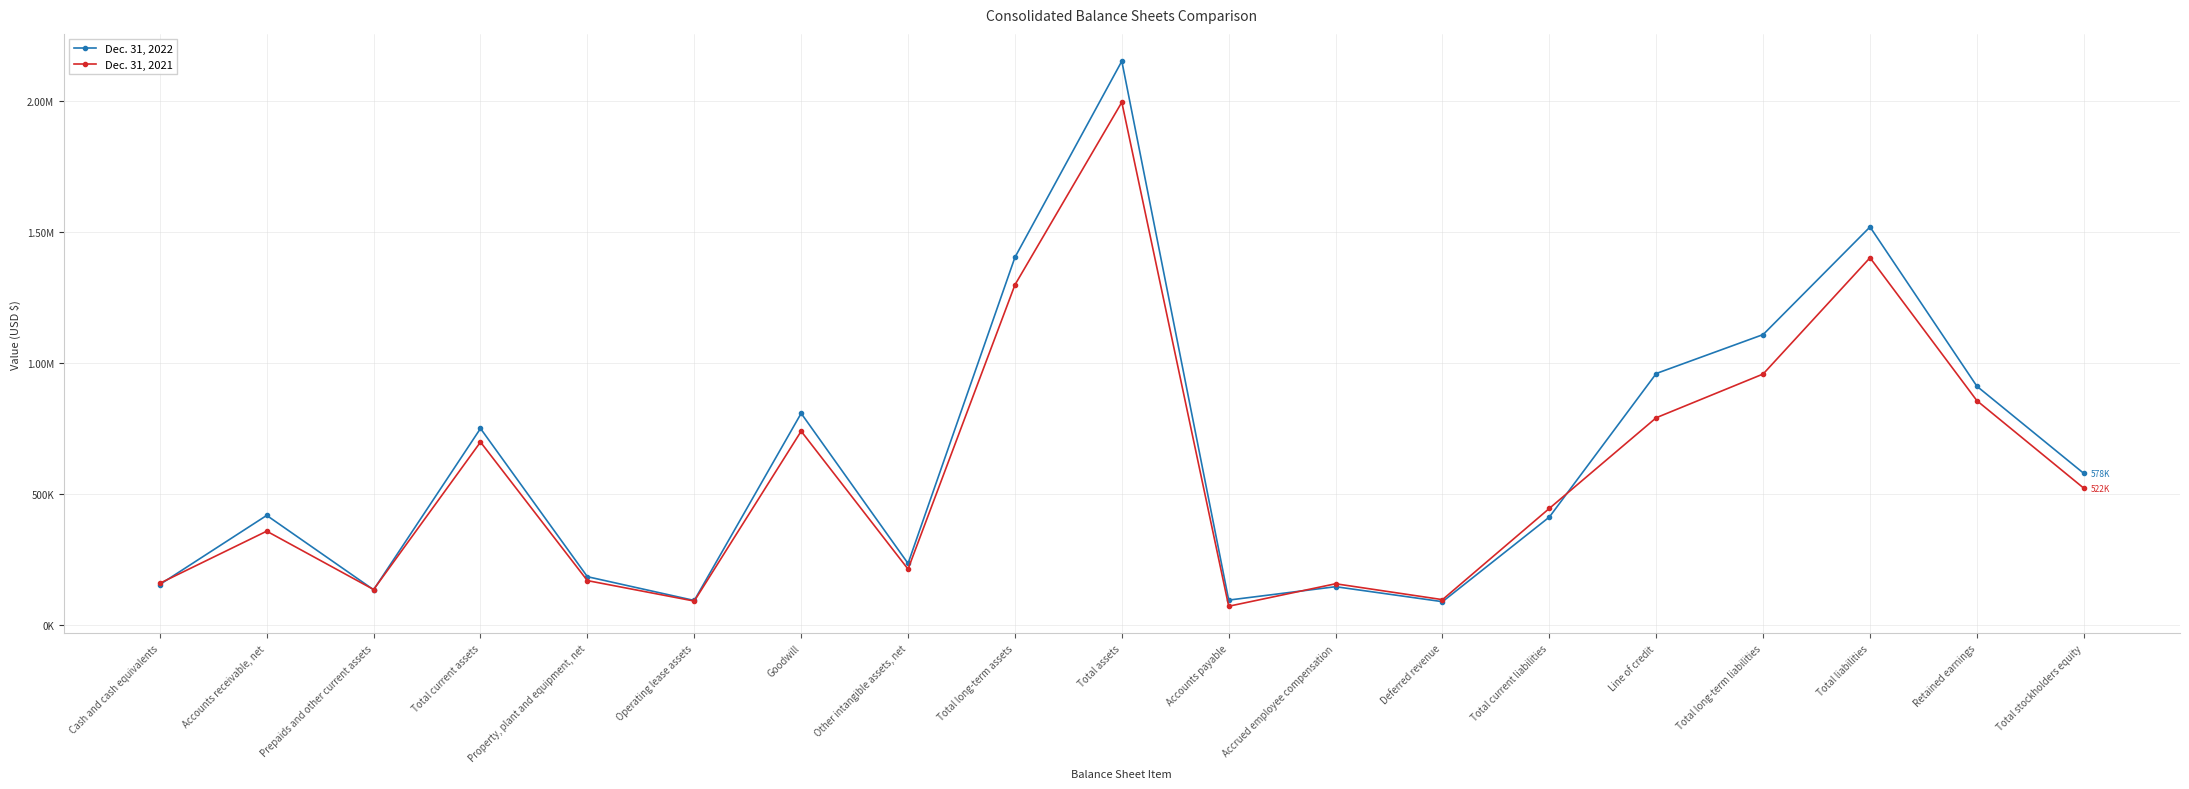

Between Line of credit and Property, plant and equipment, net, which is larger?

Line of credit